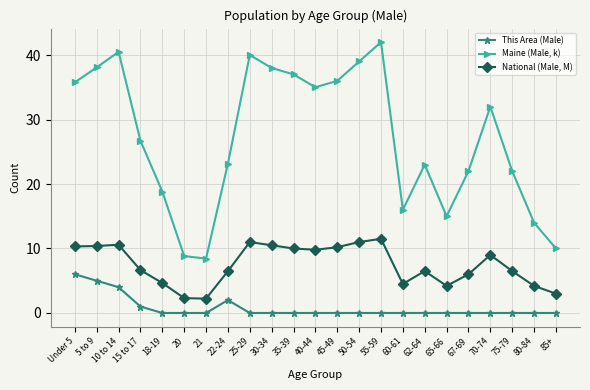

What is the greatest value displayed?

42.0